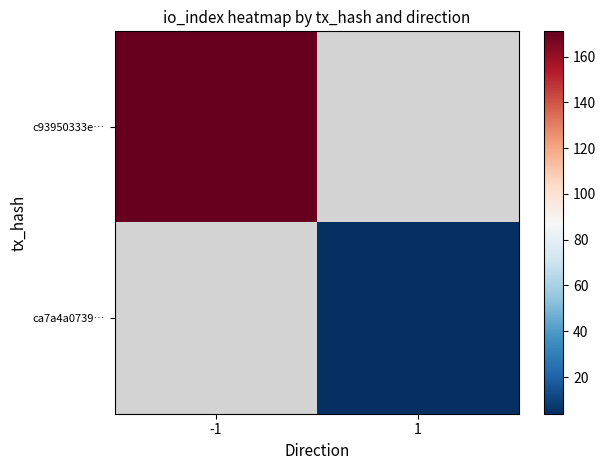

The c93950333e… series shows 171.0 at -1. True or false?

True